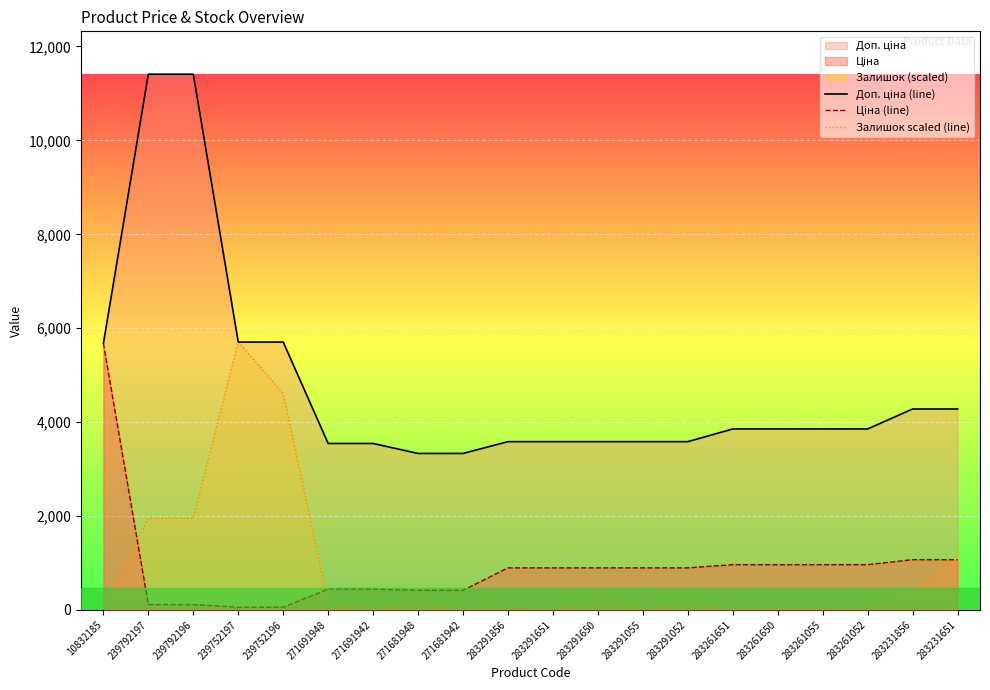

Is it true that Залишок scaled (line) equals 1161.3 at 283231651?

True